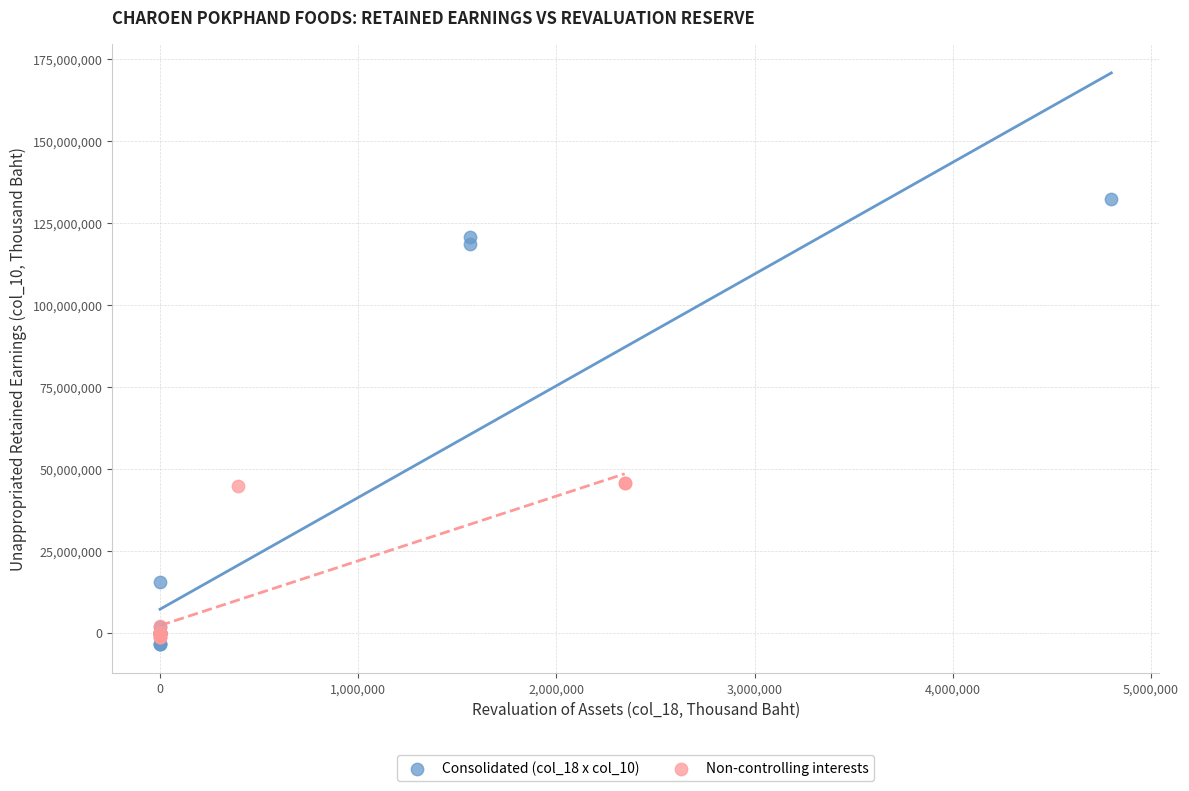

Which series has the widest spread of Y values?

Consolidated (col_18 x col_10)